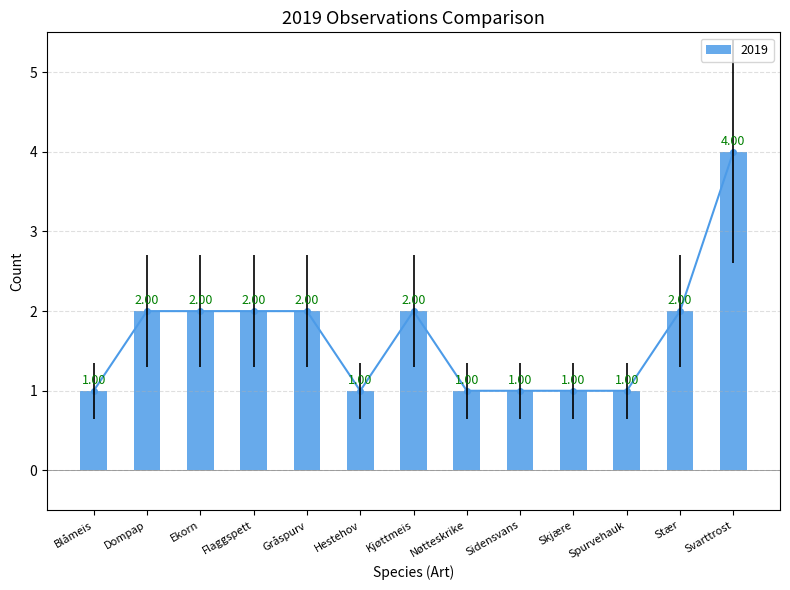

Reading left to right, transcribe all the data shown in this chart.

Blåmeis=1	Dompap=2	Ekorn=2	Flaggspett=2	Gråspurv=2	Hestehov=1	Kjøttmeis=2	Nøtteskrike=1	Sidensvans=1	Skjære=1	Spurvehauk=1	Stær=2	Svarttrost=4